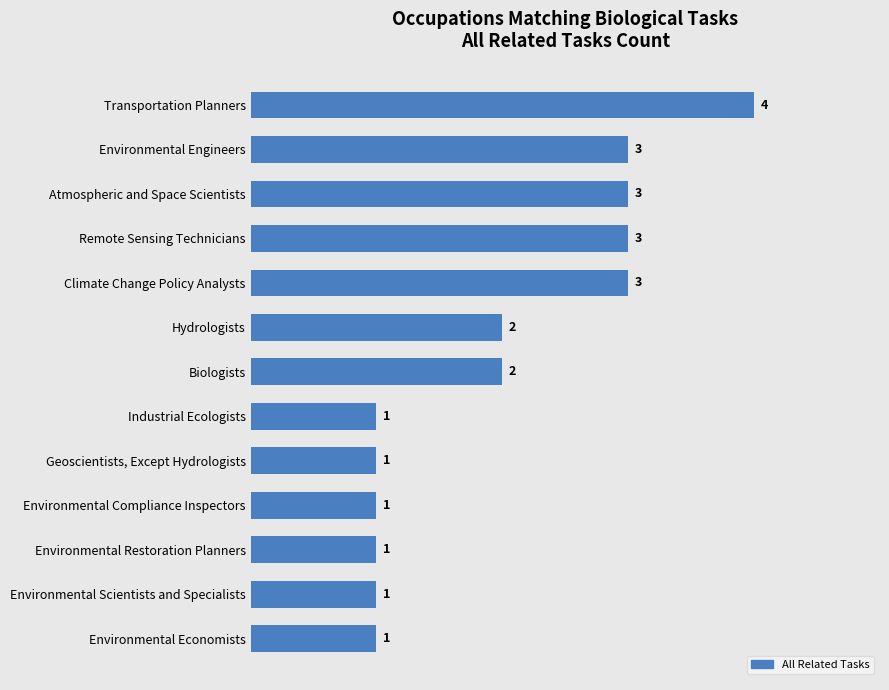

What is the minimum value shown in the chart?

1